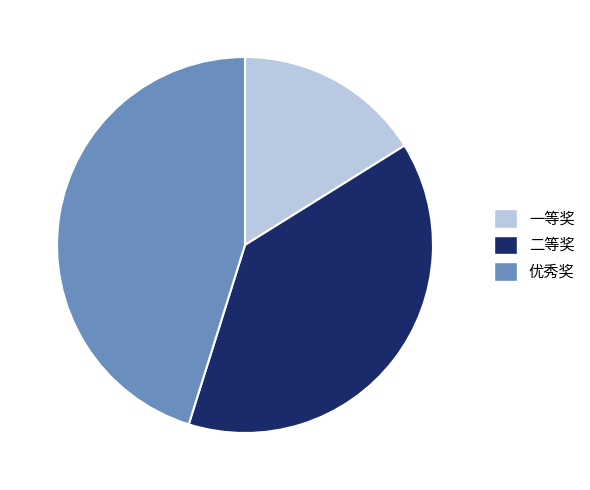

Which slice is the smallest?

一等奖